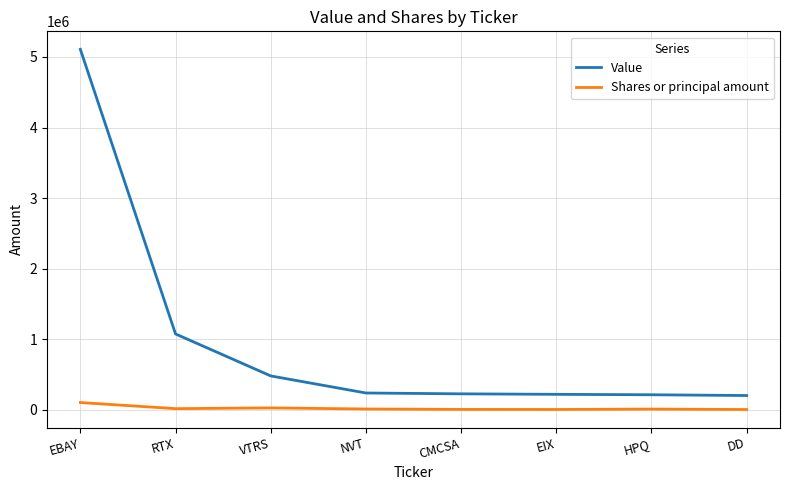

Which series has the largest range (max minus min)?

Value